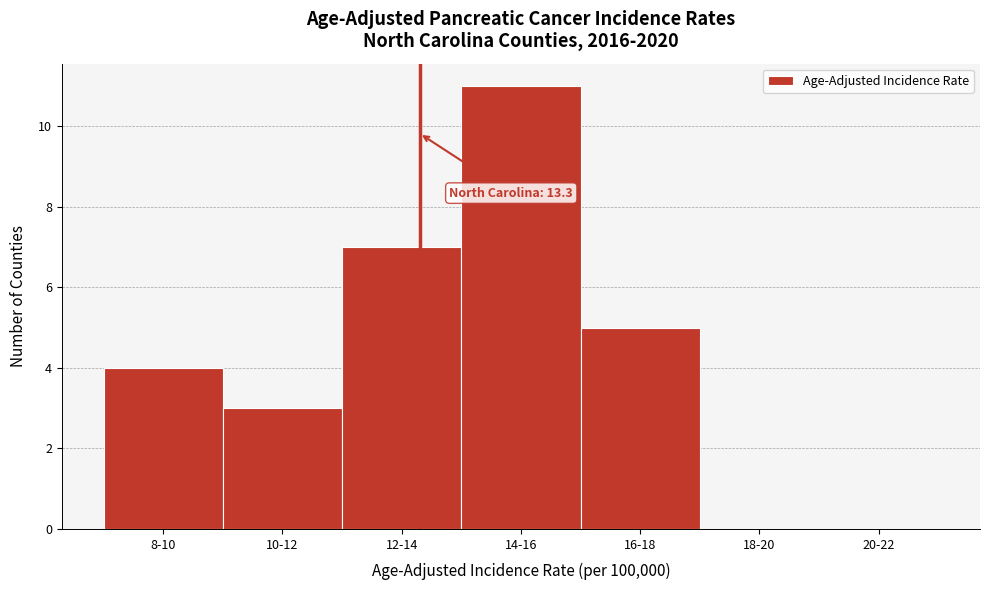

Reading left to right, transcribe all the data shown in this chart.

8-10=4	10-12=3	12-14=7	14-16=11	16-18=5	18-20=0	20-22=0